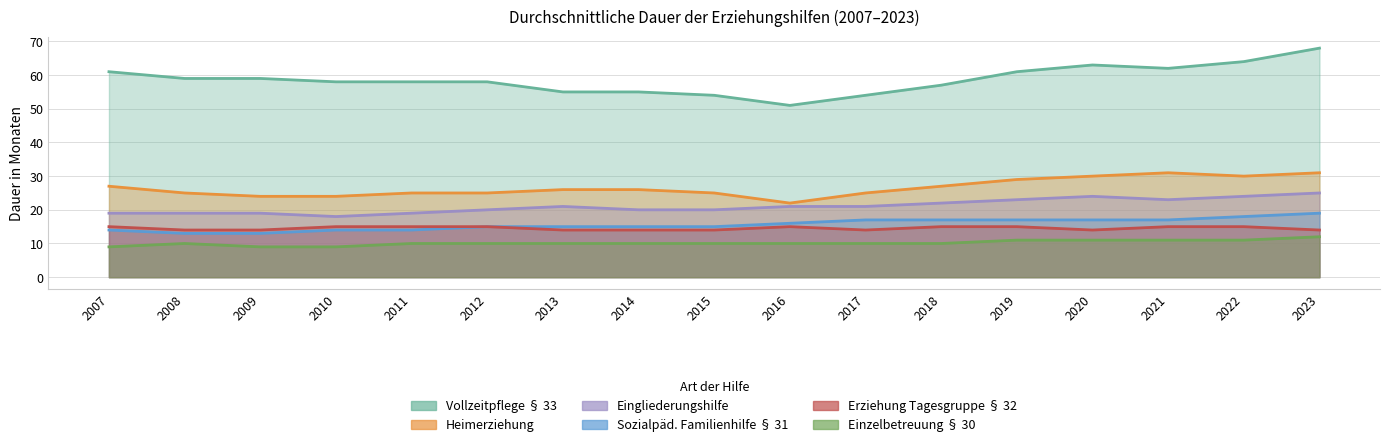

At which category is the sum across all series the highest?

2023